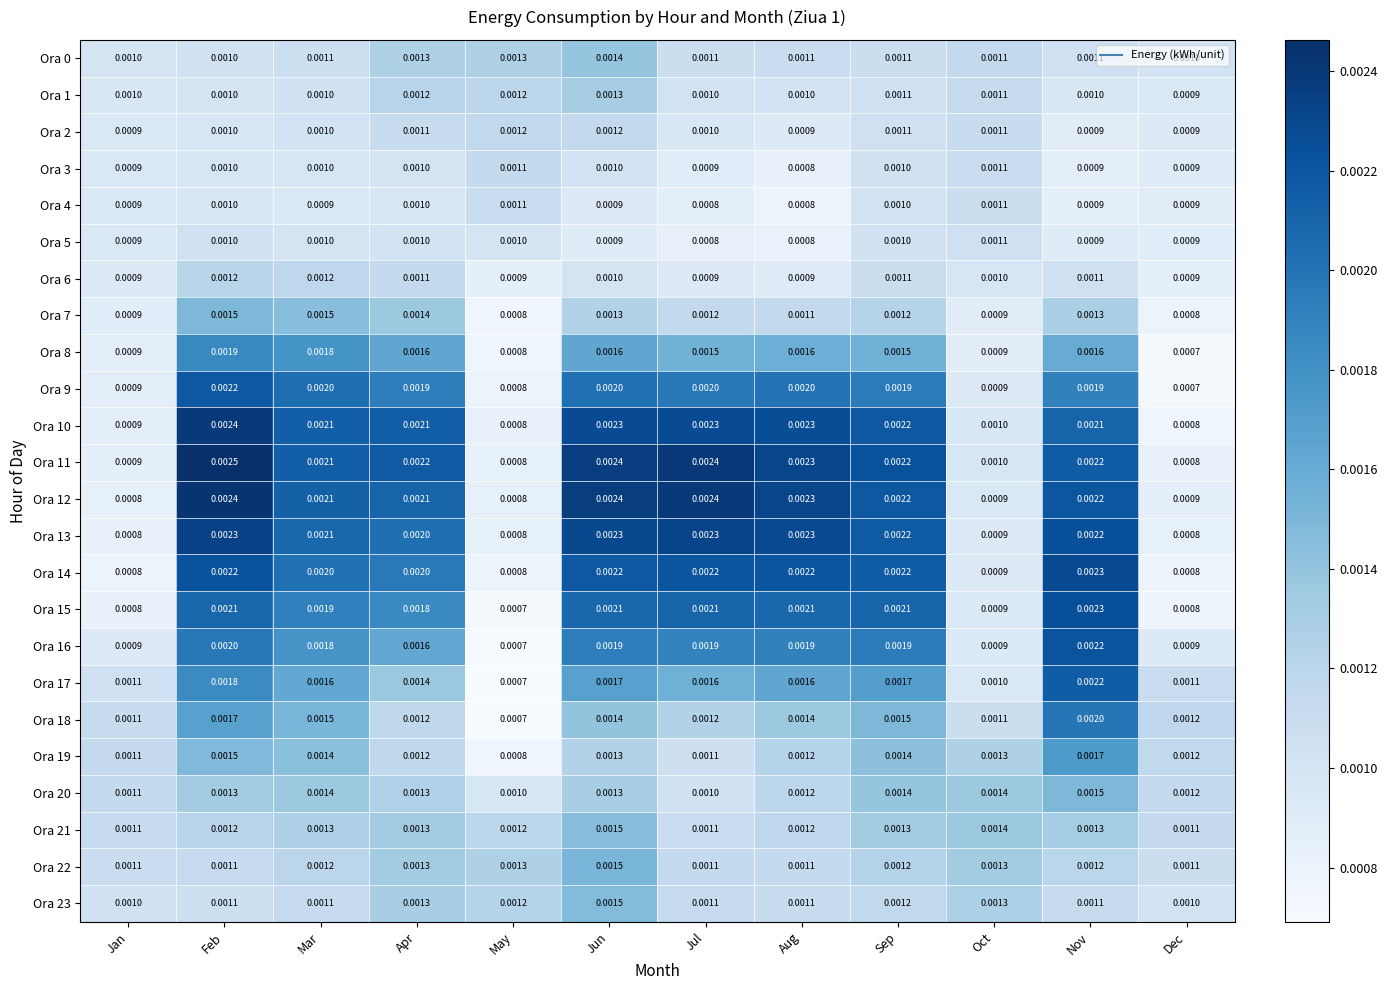

Which category has the lowest value in the Ora 1 series?

Dec